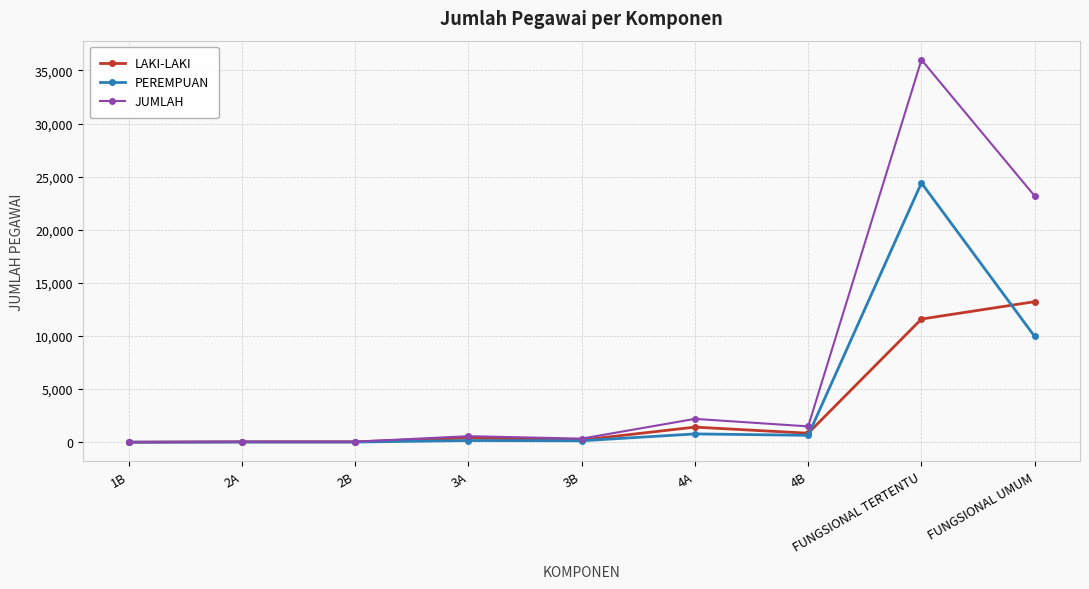

List the series in order of their peak value, highest first.

JUMLAH, PEREMPUAN, LAKI-LAKI